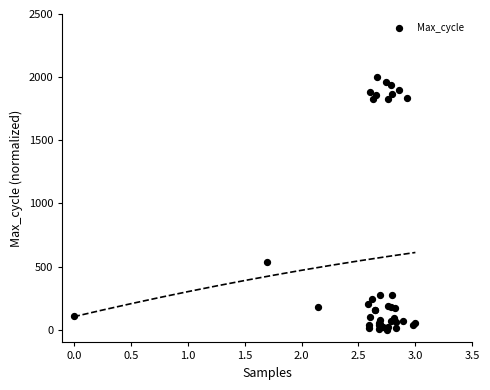

What Y value in the scatter plot is closest to 1000?

533.2